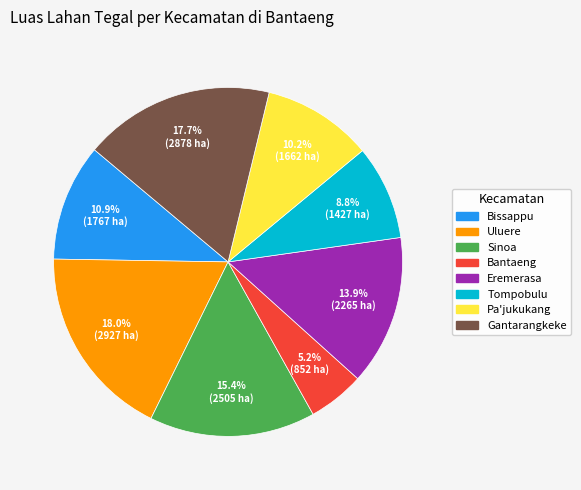

Between Eremerasa and Tompobulu, which is larger?

Eremerasa